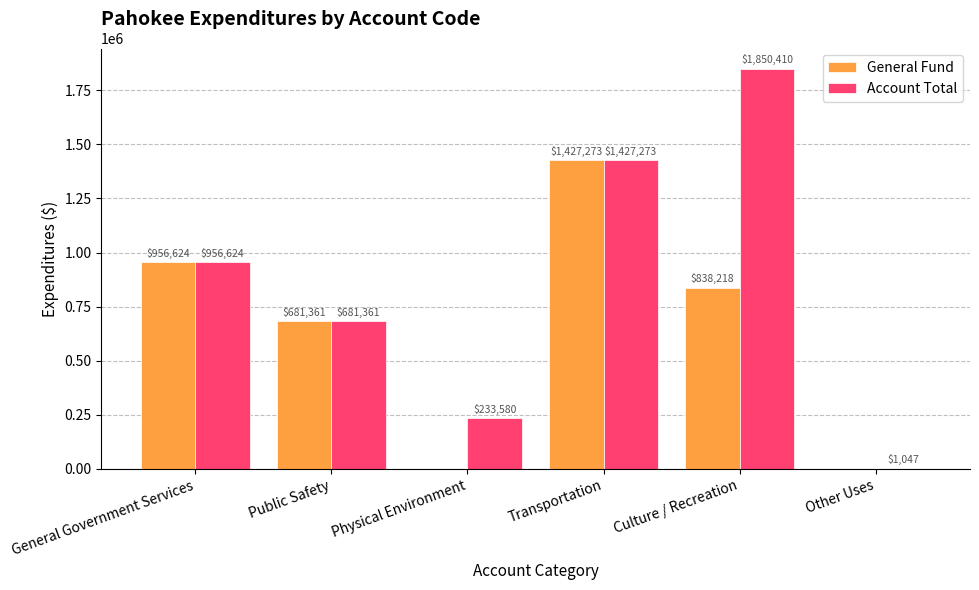

Where is General Fund nearest to the value 713636?

Public Safety